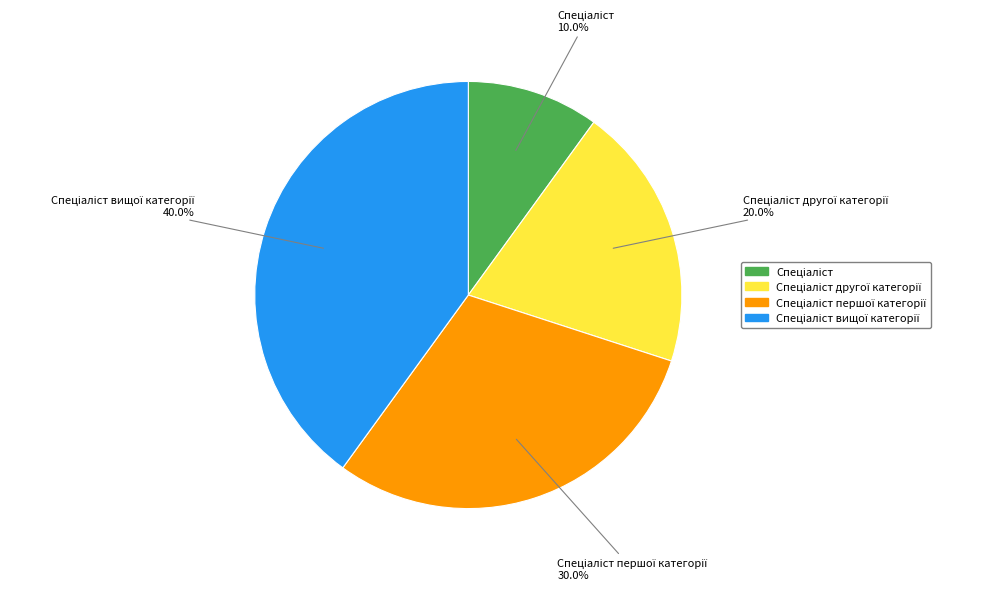

To the nearest percent, what is the average slice percentage?

25%